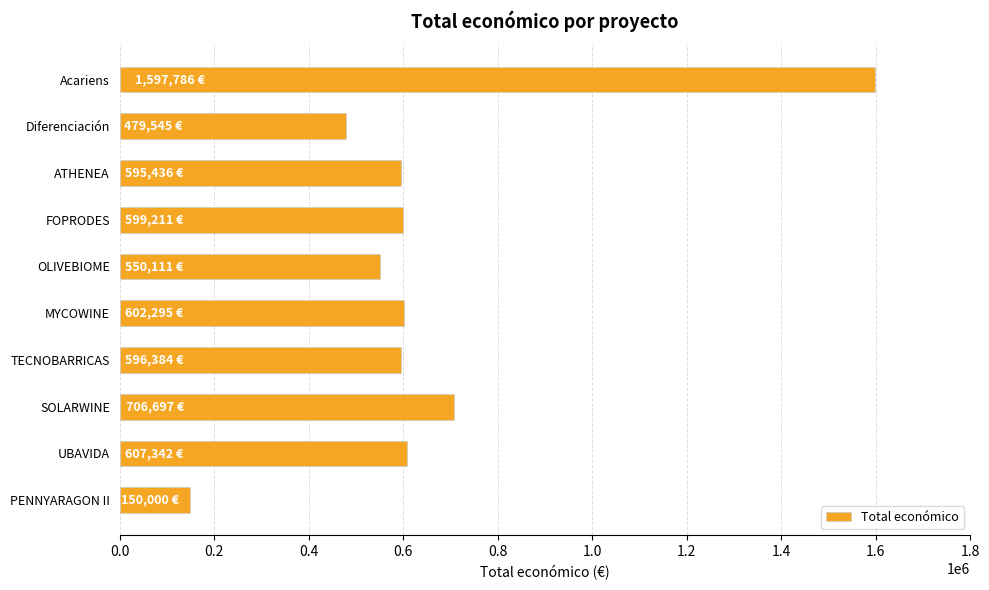

What is the difference between the second highest and second lowest values?

227152